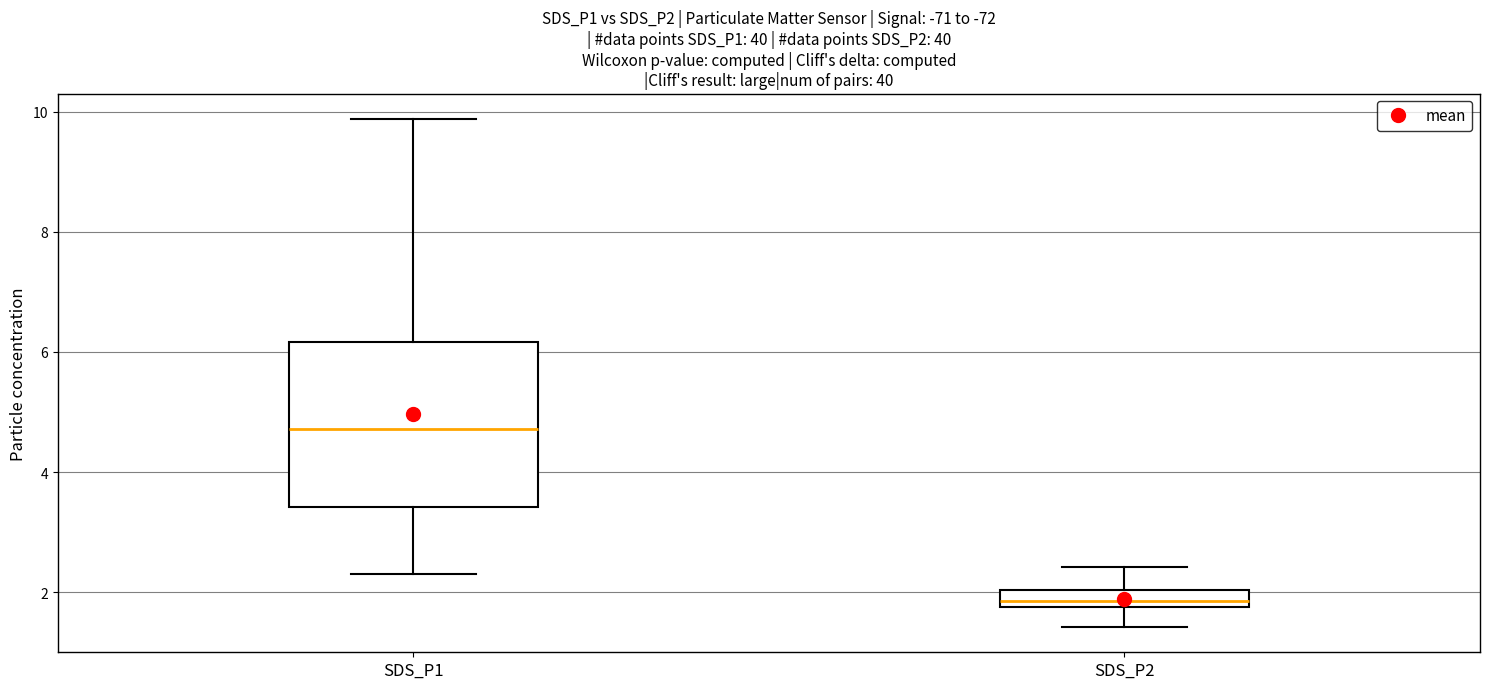

Which box is the tallest, from its lower edge to its upper edge?

SDS_P1